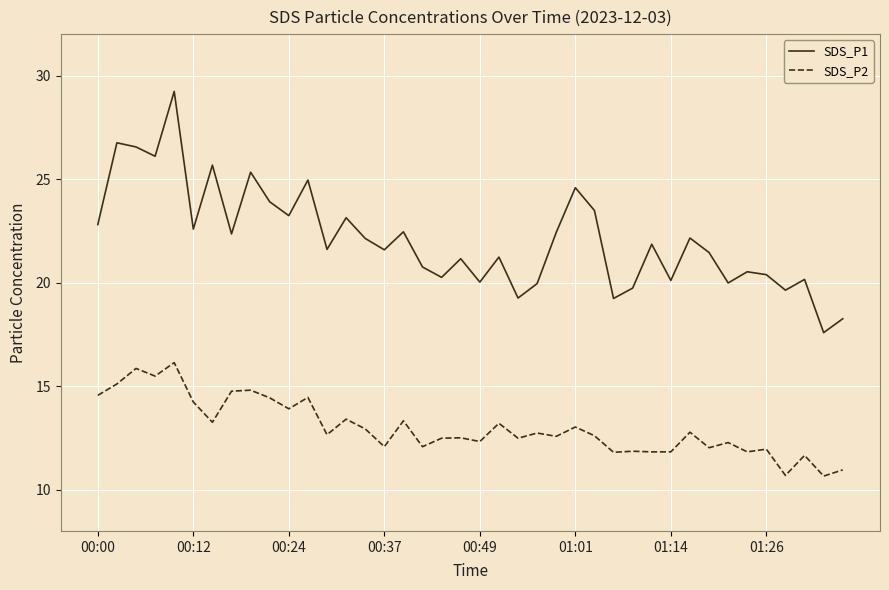

What is the minimum value shown in the chart?

10.7